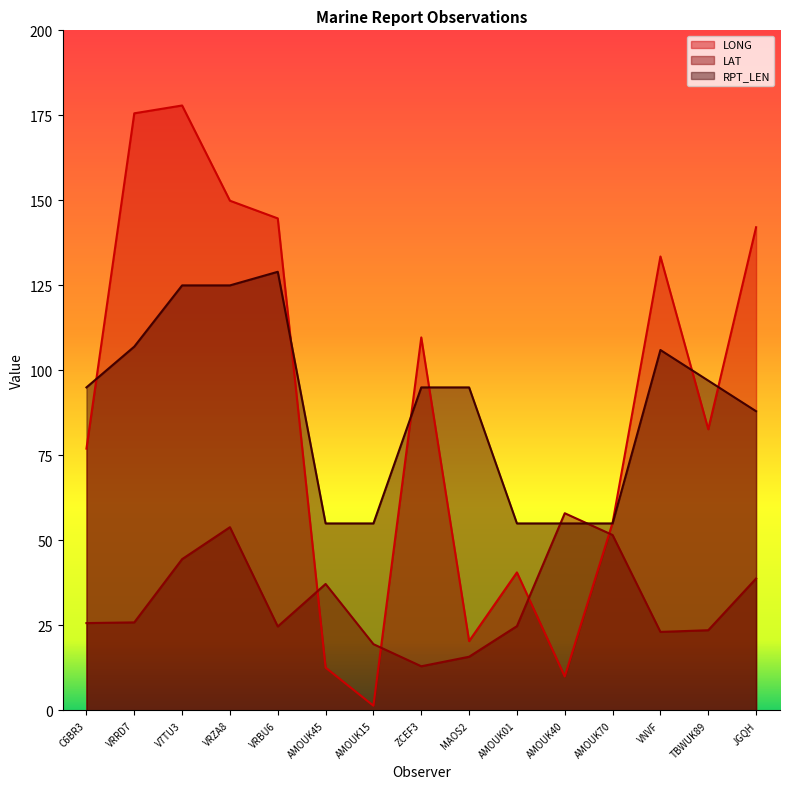

The LAT series shows 32.7 at TBWUK89. True or false?

False